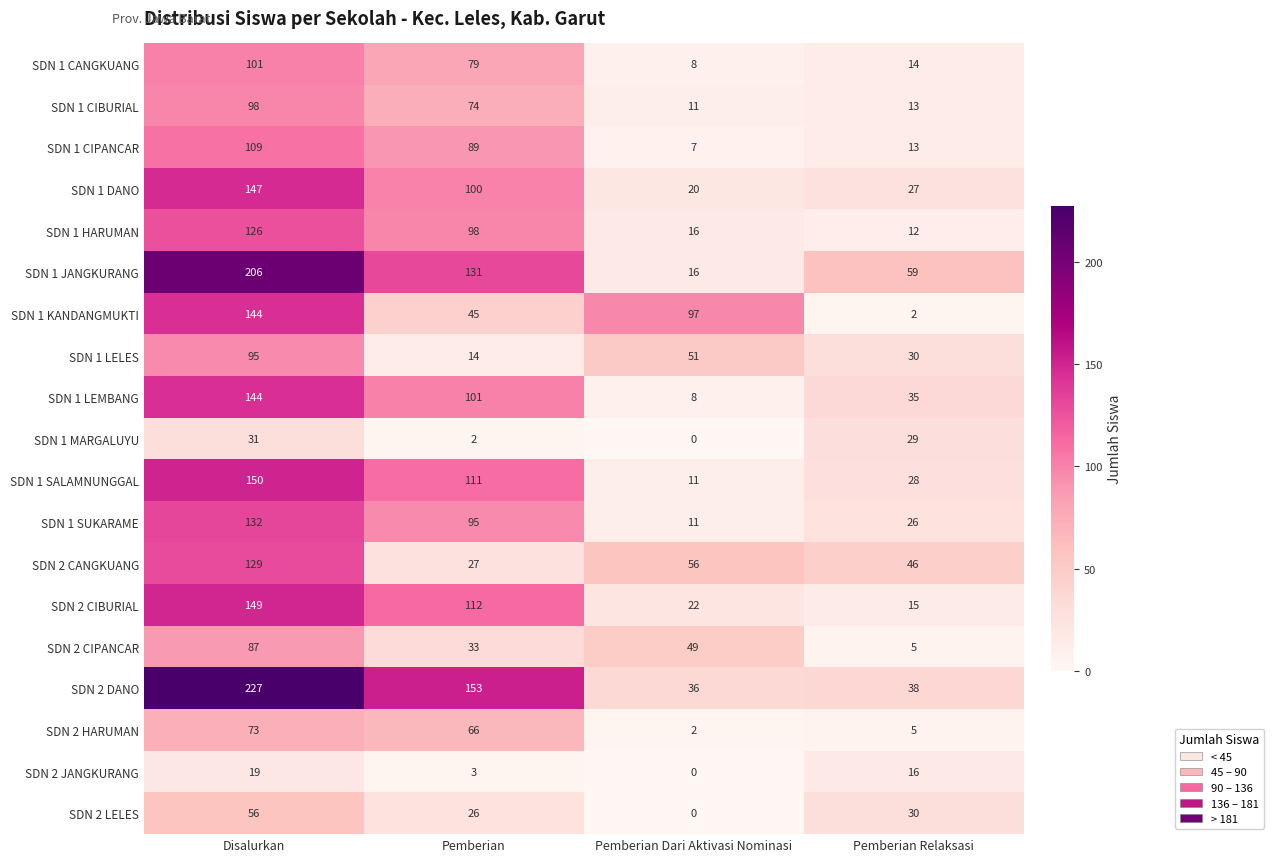

Read the SDN 1 CIPANCAR value at Pemberian, to the nearest 10.

90